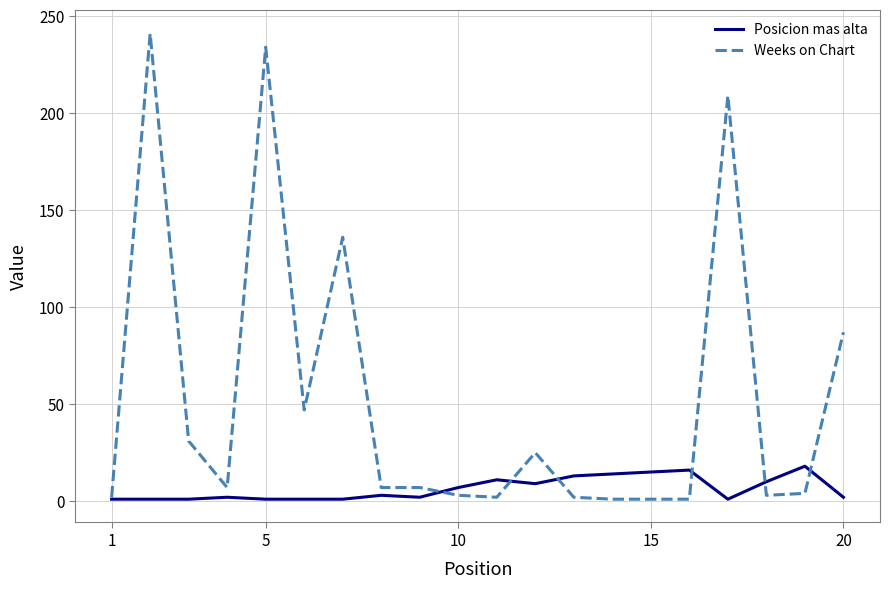

Which series has the widest spread of values?

Weeks on Chart